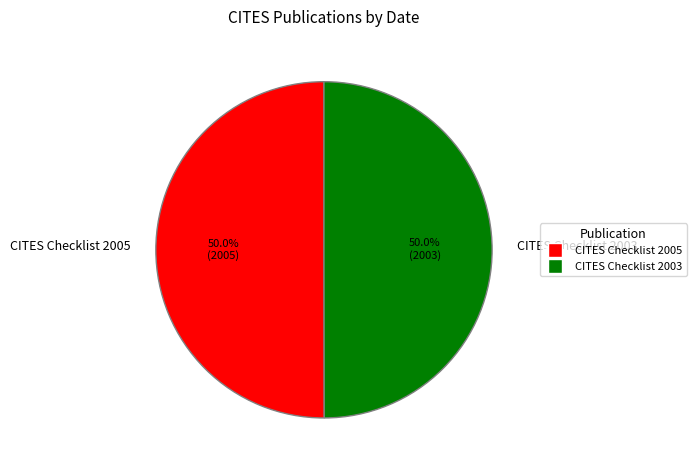

To the nearest percent, what is the average slice percentage?

50%